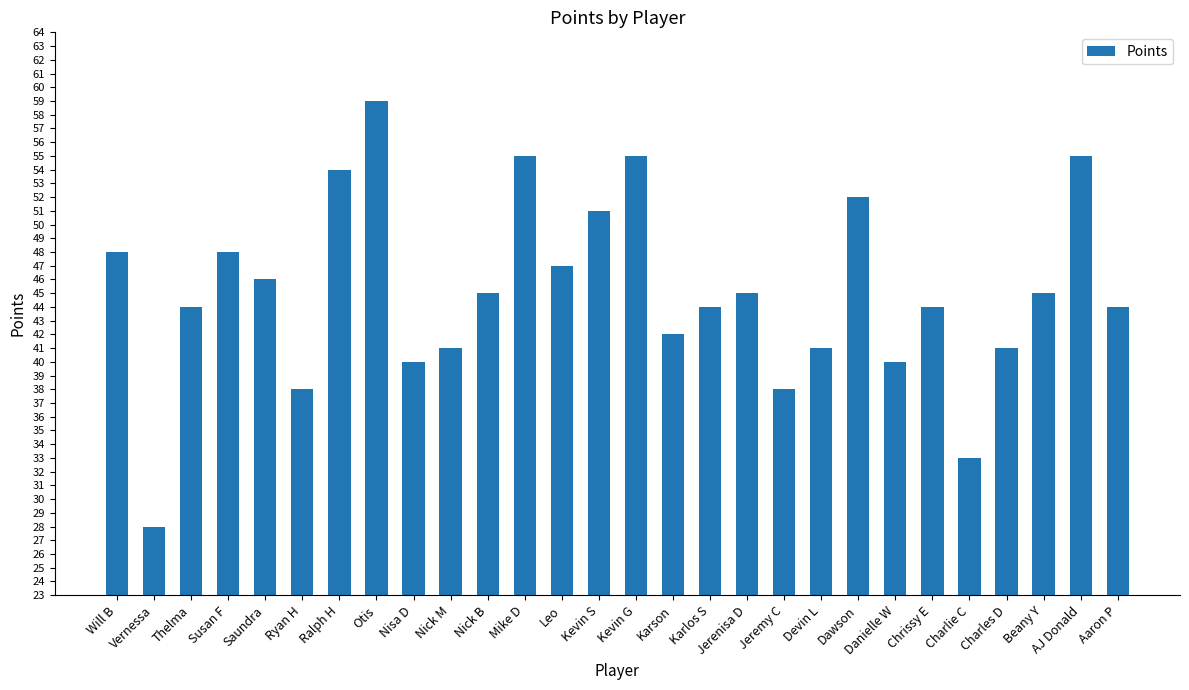

How many bars are there in total?

28